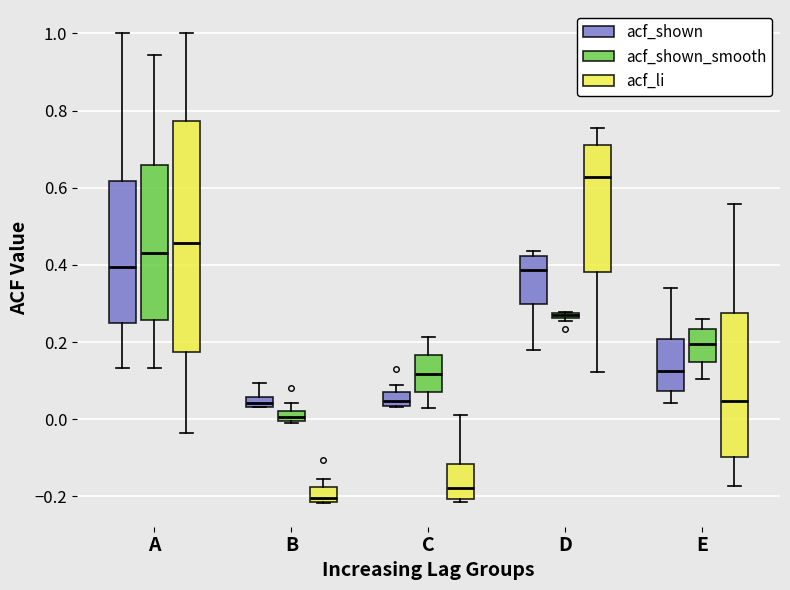

Which box has the highest median line?

D (acf_li)